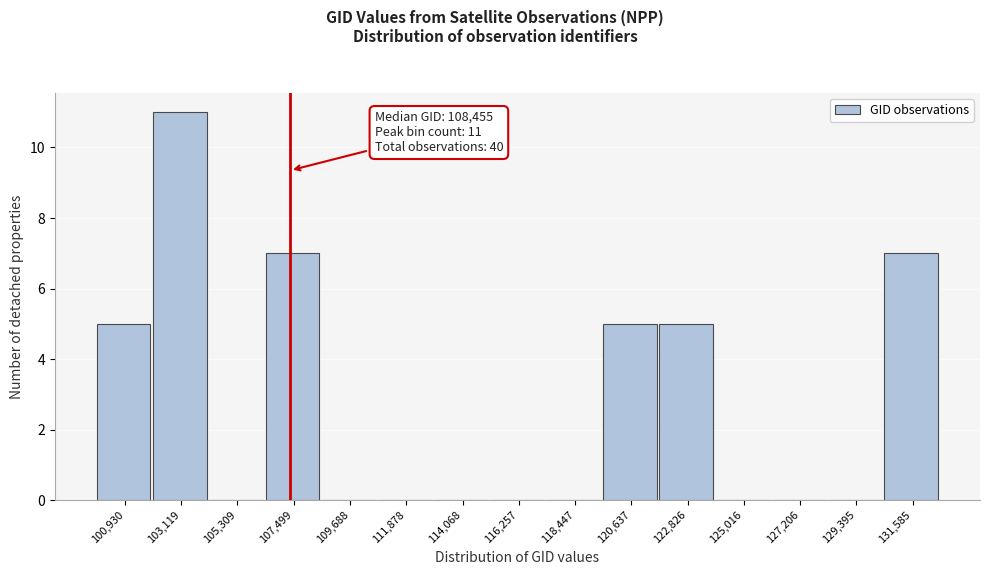

Reading right to left, extract all data points from this chart.

131,585=7	129,395=0	127,206=0	125,016=0	122,826=5	120,637=5	118,447=0	116,257=0	114,068=0	111,878=0	109,688=0	107,499=7	105,309=0	103,119=11	100,930=5